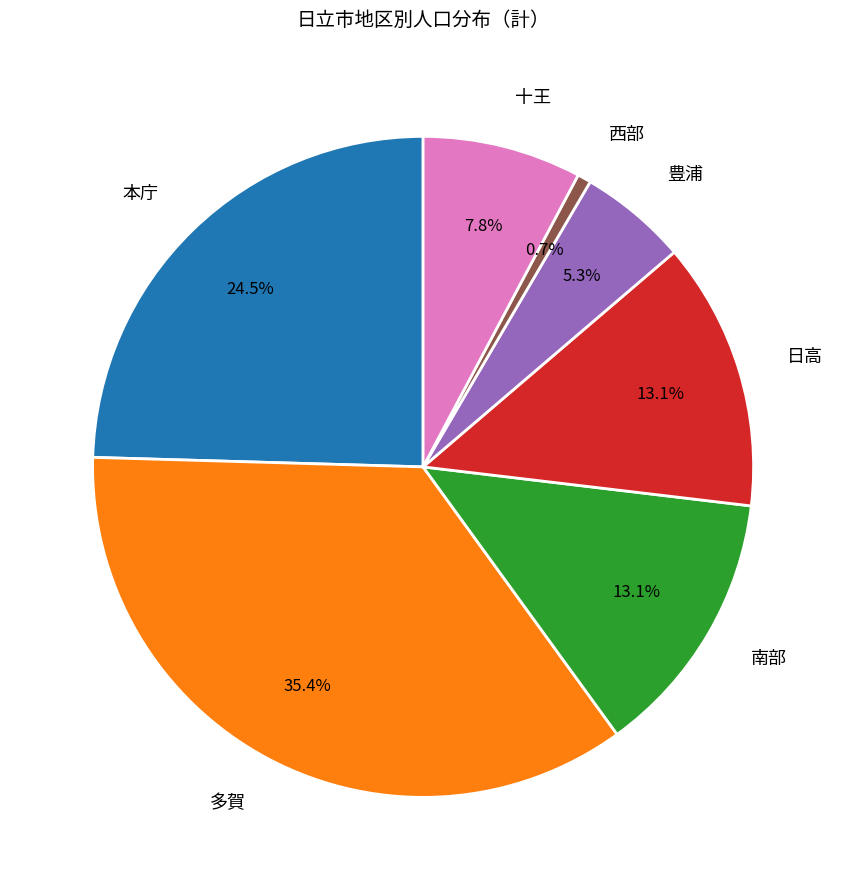

Approximately how many times larger is the value at 日高 compared to 南部?

1.0